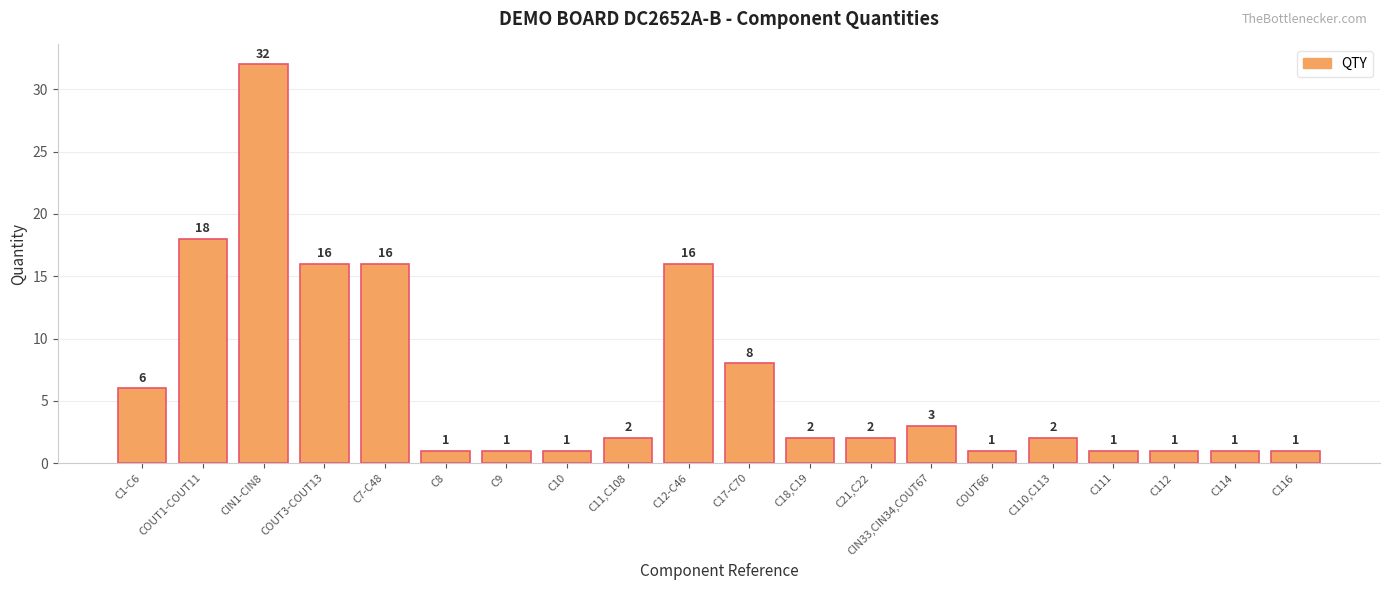

Which category has the highest value across all series?

CIN1-CIN8